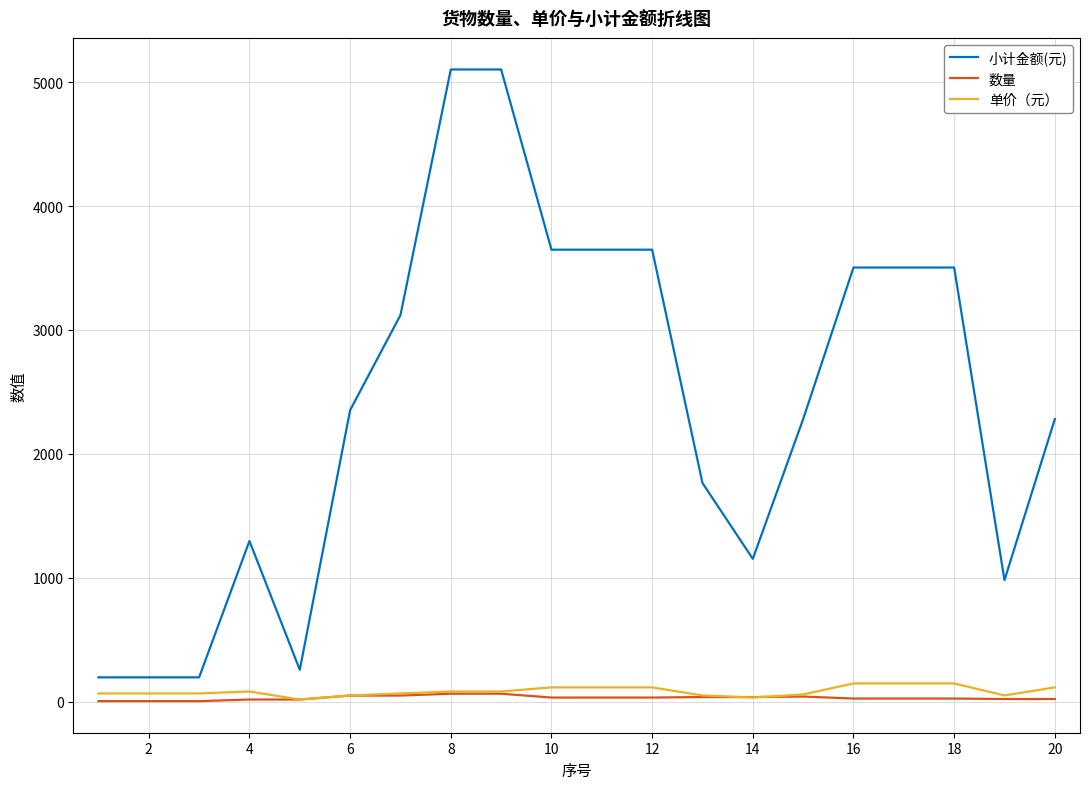

What is the maximum value for 小计金额(元)?

5103